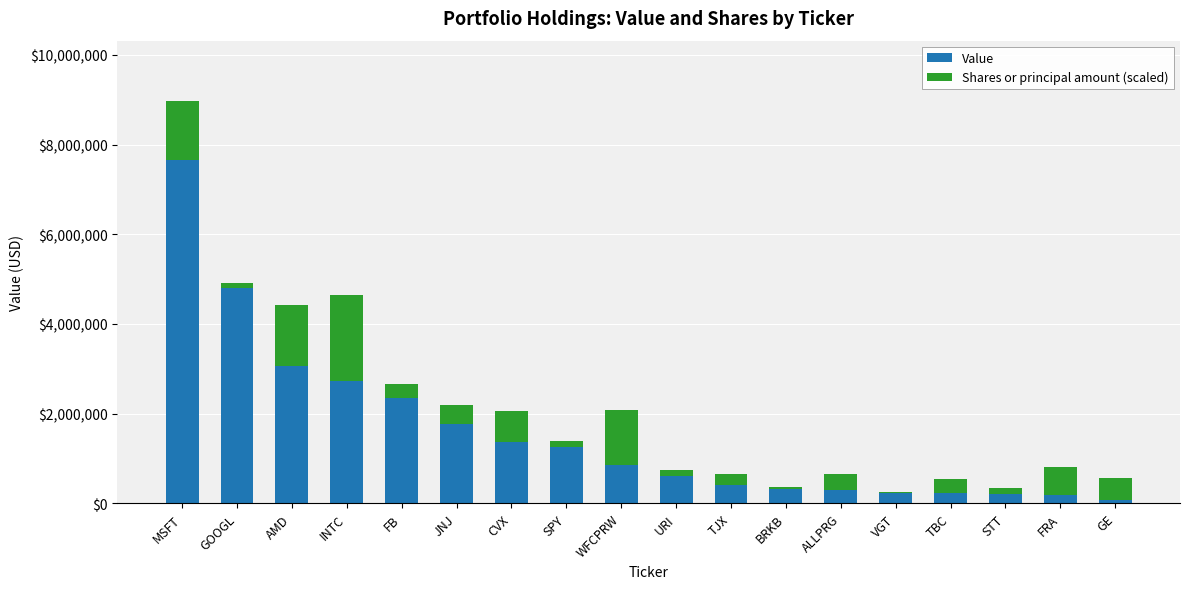

What is the highest value of the Value series?

7653000.0